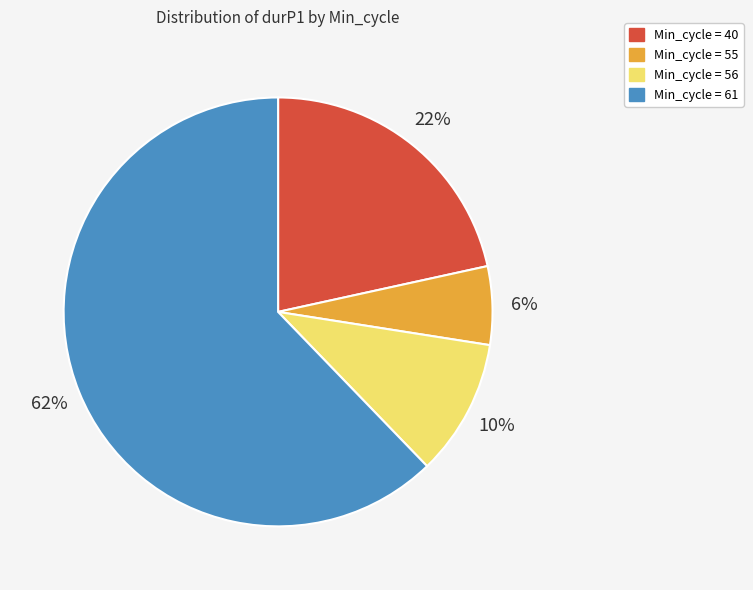

To the nearest percent, what is the difference between the largest and smallest slice percentages?

56%